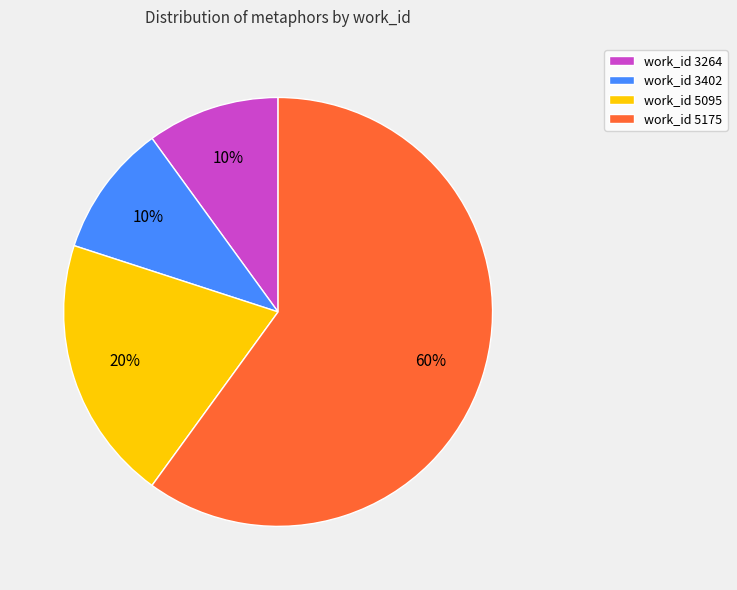

Combined, do work_id 5175 and work_id 5095 account for over 50%?

Yes